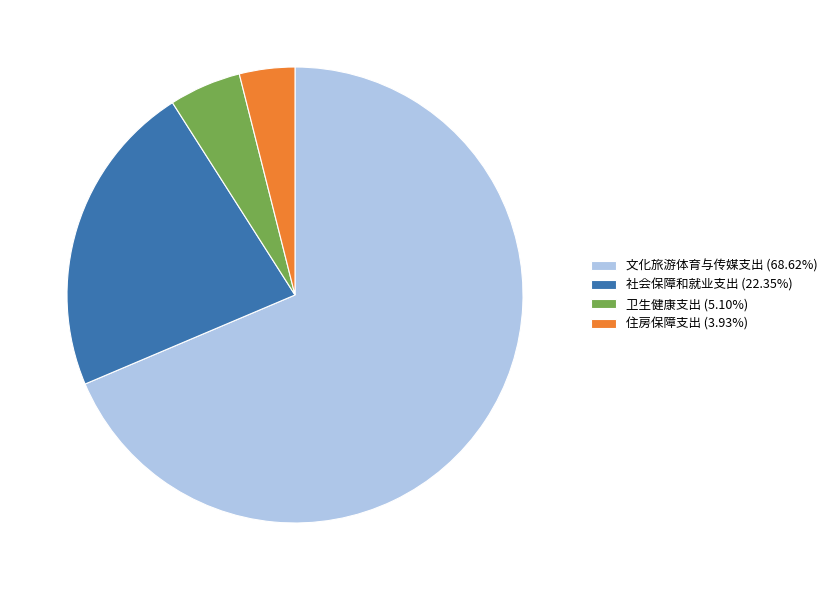

What is the smallest slice in the pie chart?

住房保障支出